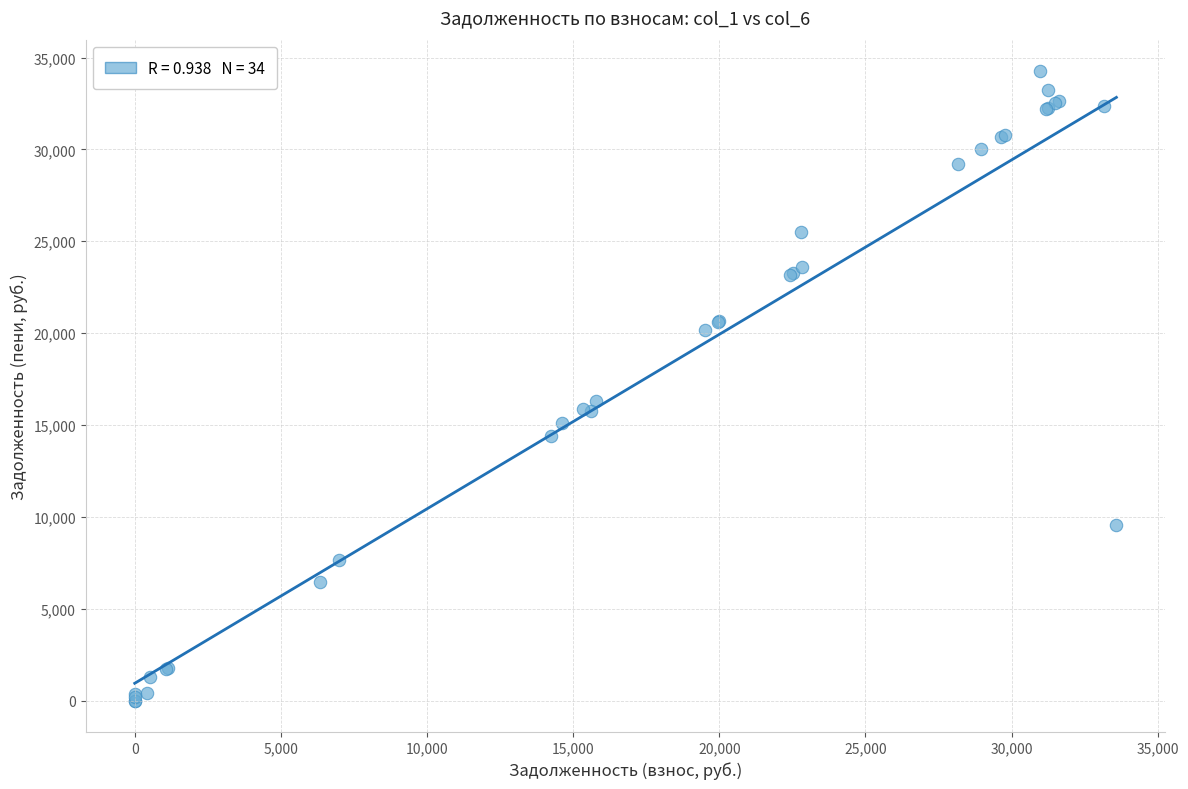

What Y value in the scatter plot is closest to 17130?

16301.8